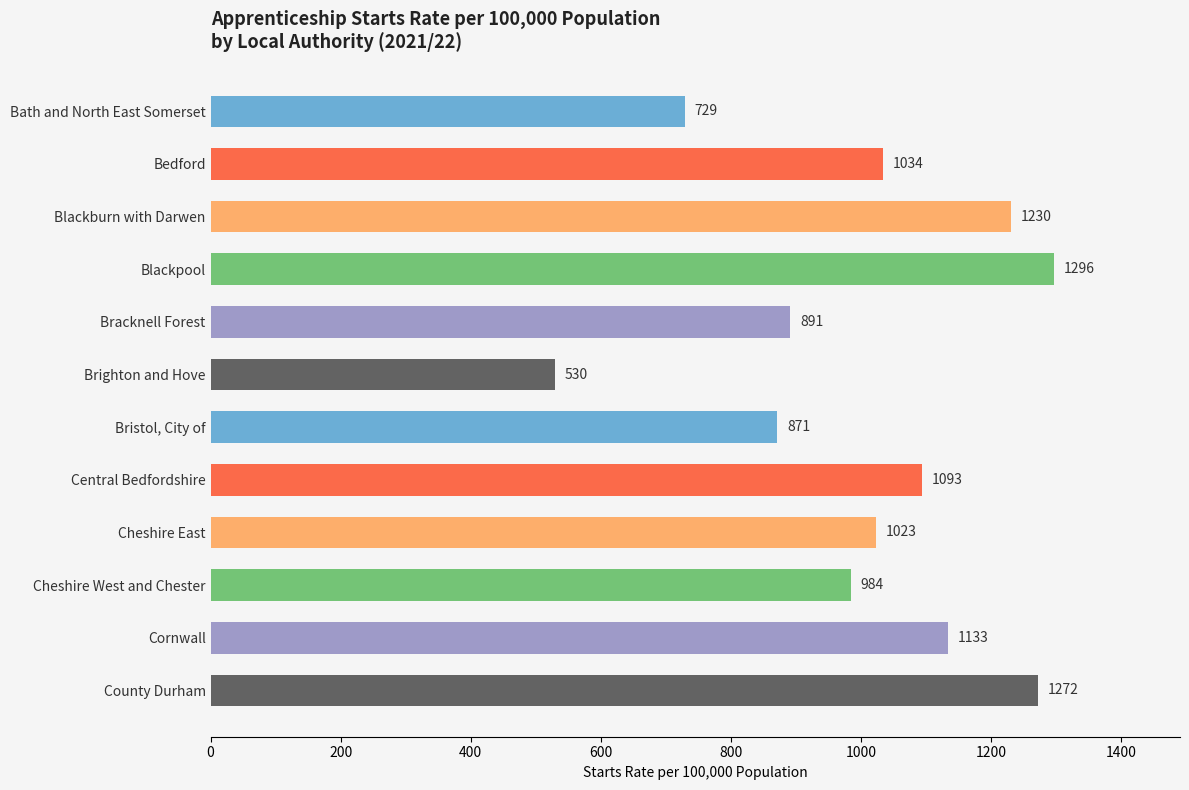

True or false: the data shows 891 at Bracknell Forest.

True